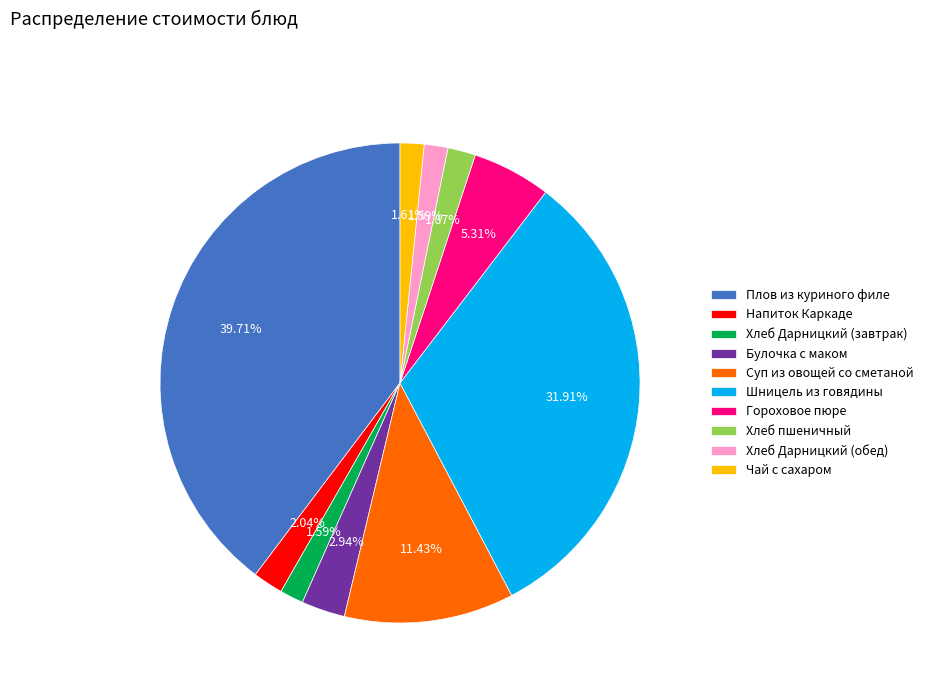

Is there any slice that represents more than half of the pie?

No